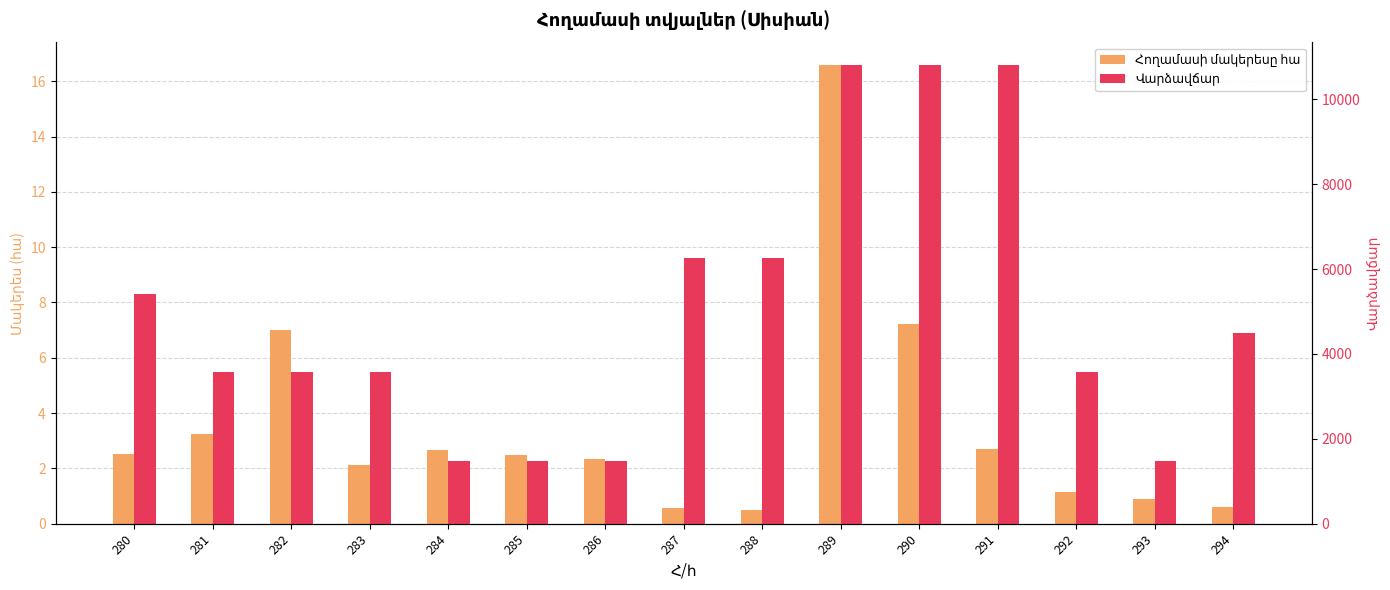

At which label does Վարձավճար first exceed 3570?

280